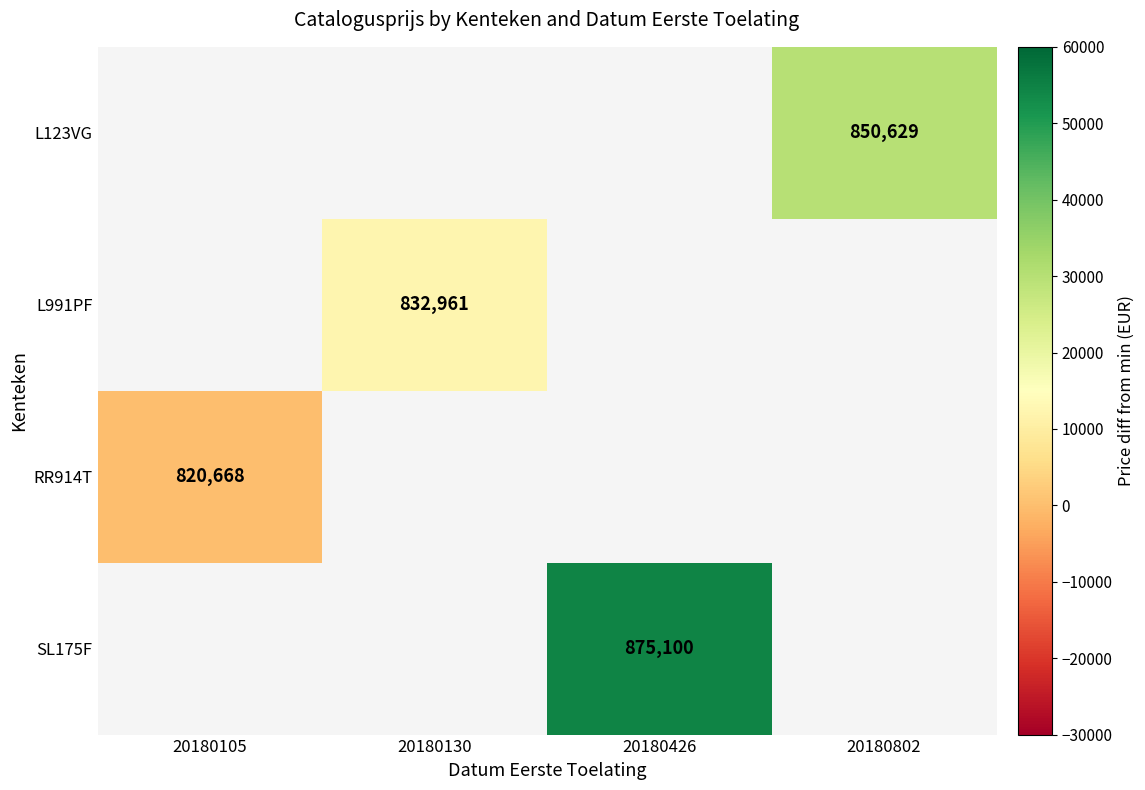

True or false: SL175F has a value of 875100 at 20180426.

True